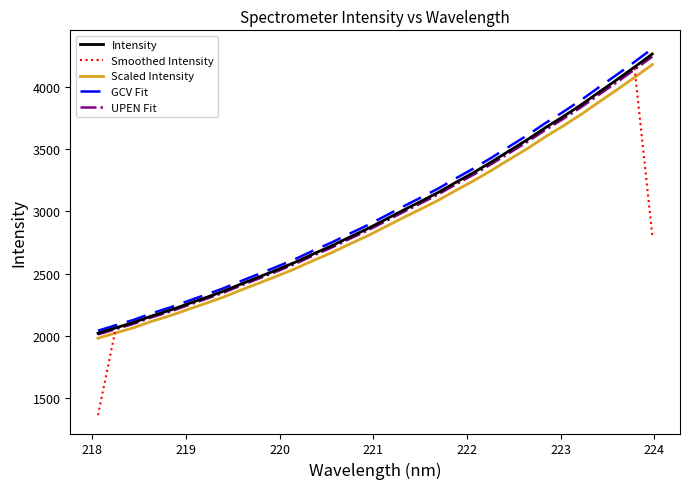

What is the average value of the Scaled Intensity series?

2920.9